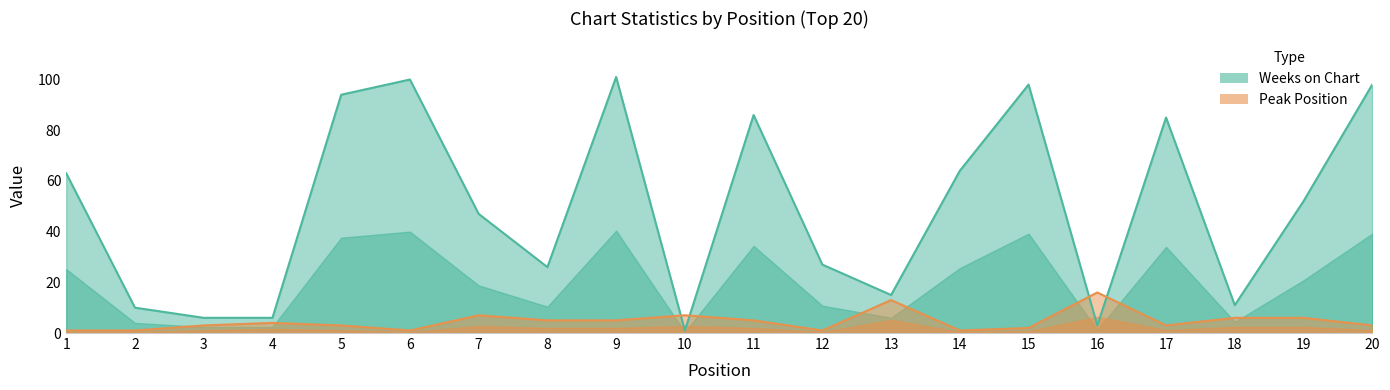

What is the spread (max minus min) of values at 10?

6